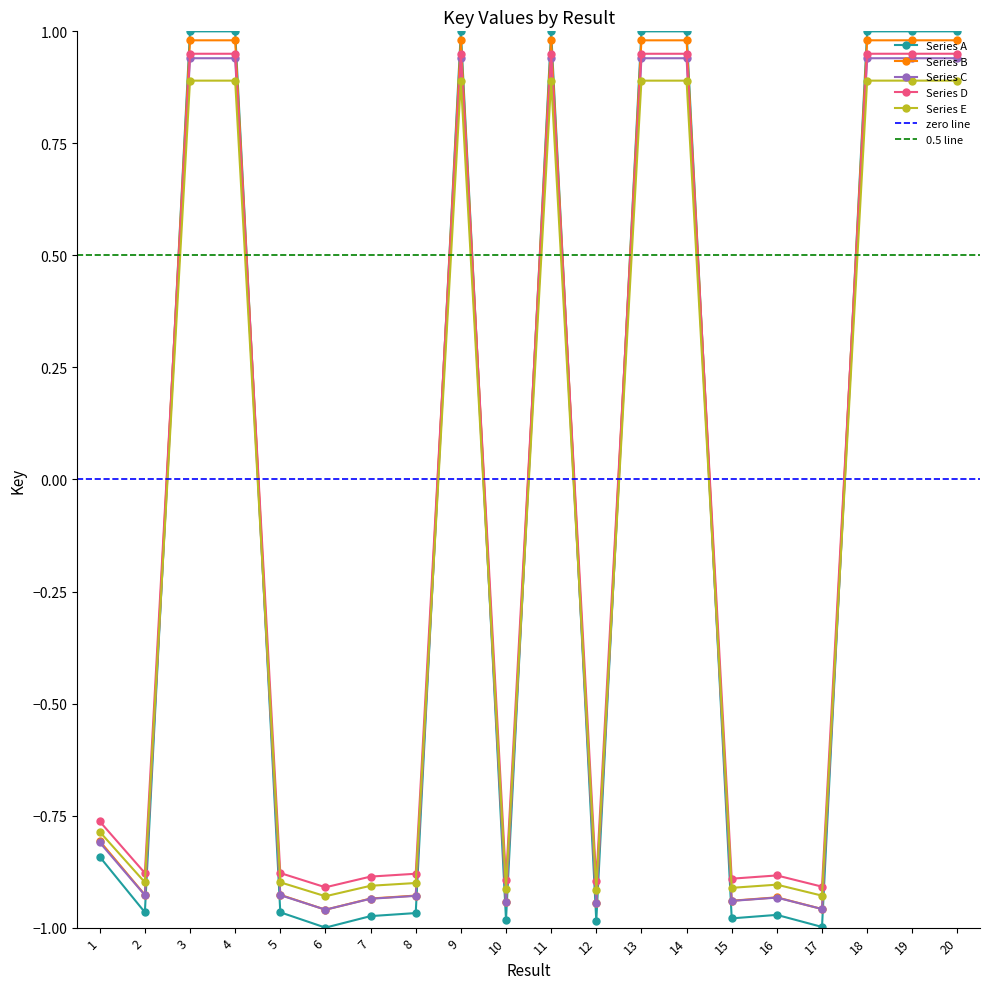

Reading left to right, transcribe all the data shown in this chart.

1=-0.8	2=-1.0	3=1.0	4=1.0	5=-1.0	6=-1.0	7=-1.0	8=-1.0	9=1.0	10=-1.0	11=1.0	12=-1.0	13=1.0	14=1.0	15=-1.0	16=-1.0	17=-1.0	18=1.0	19=1.0	20=1.0